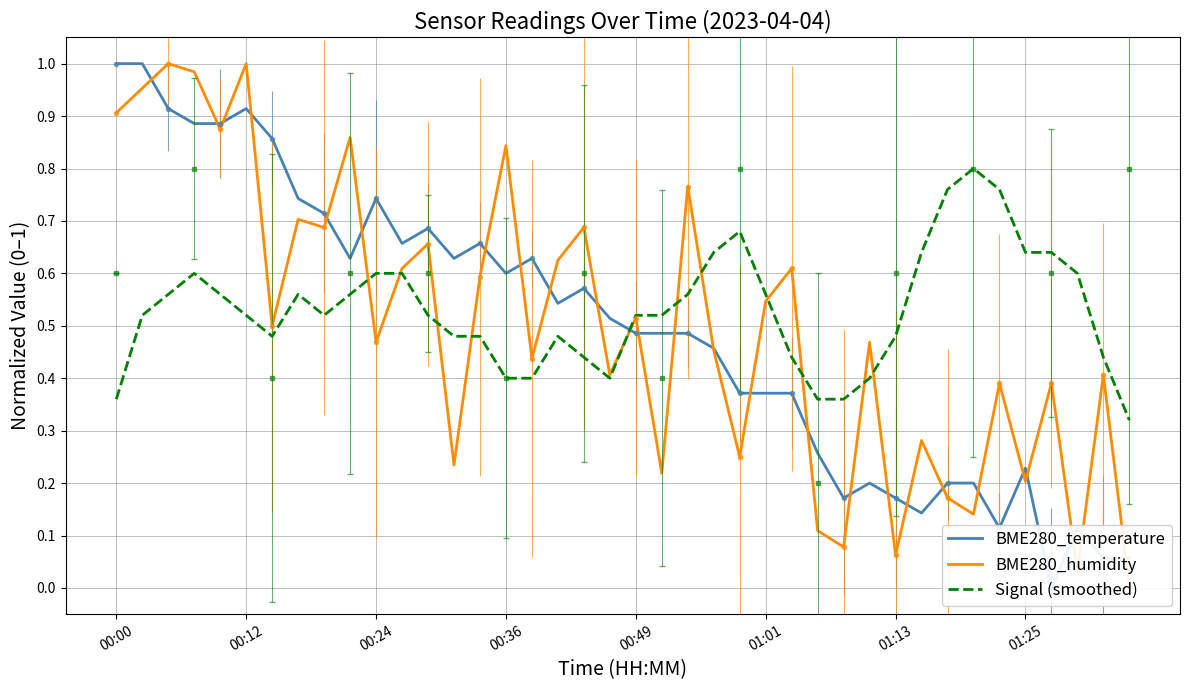

Which series ends up on top after the final intersection of Signal (smoothed) and BME280_humidity?

Signal (smoothed)